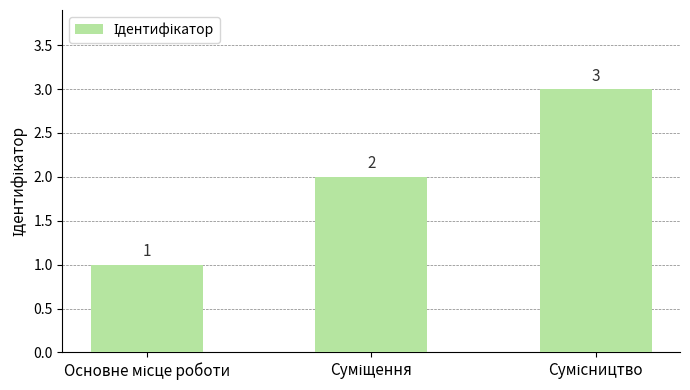

What is the greatest value displayed?

3